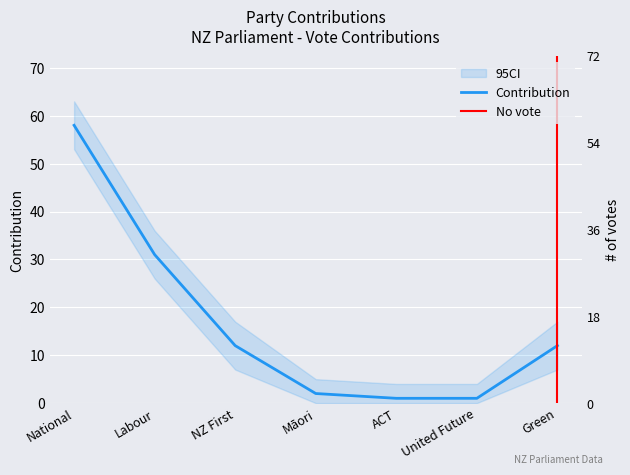

Where is the data nearest to the value 29?

Labour